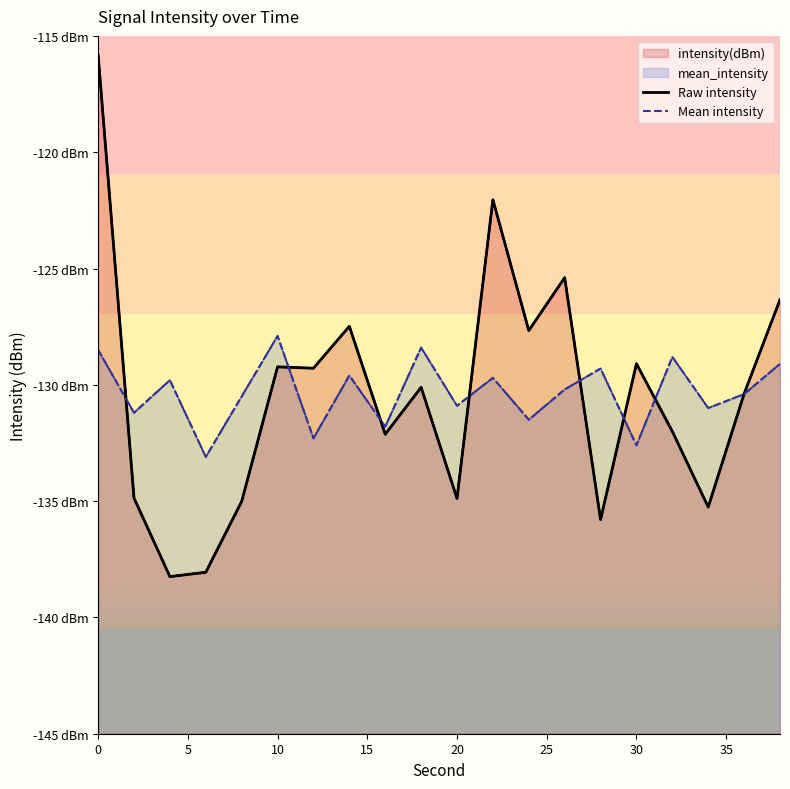

In Raw intensity, how many points are lower than both neighbors (excluding endpoints)?

7